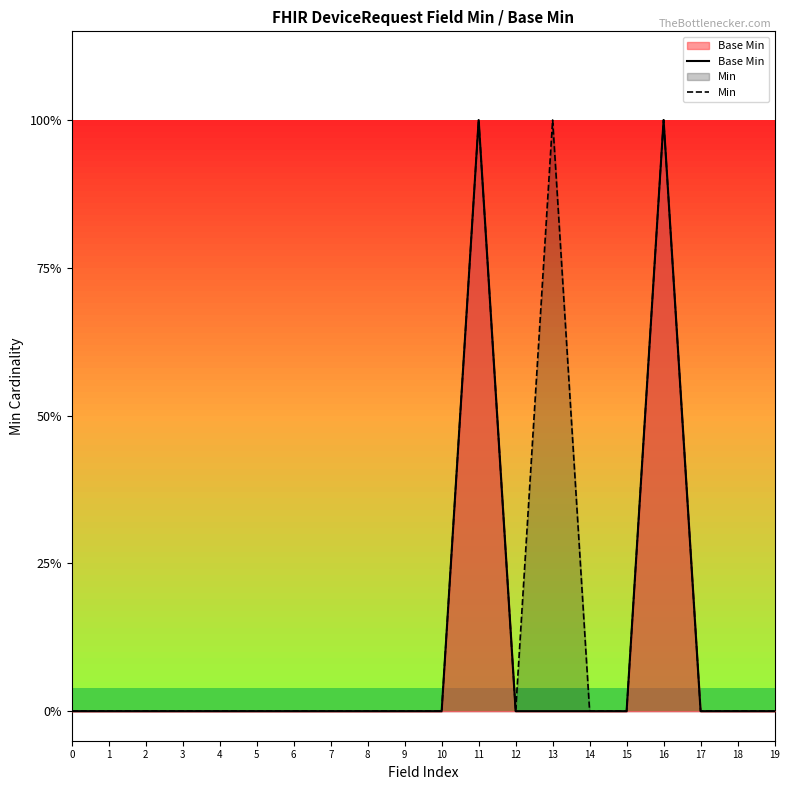

List the series in order of their overall mean, highest first.

Min, Base Min